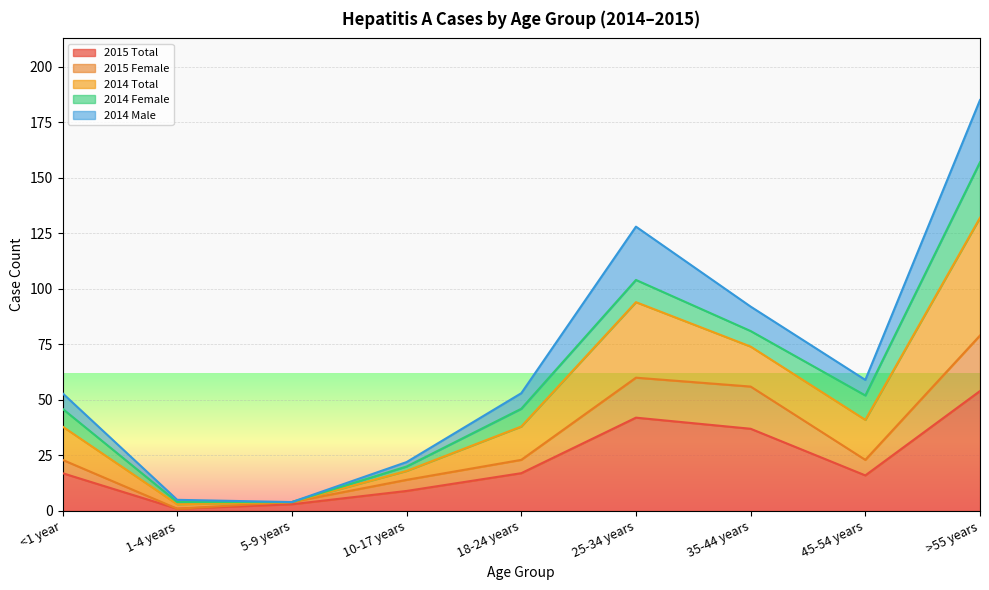

True or false: 2015 Total and 2015 Female cross at least once.

False